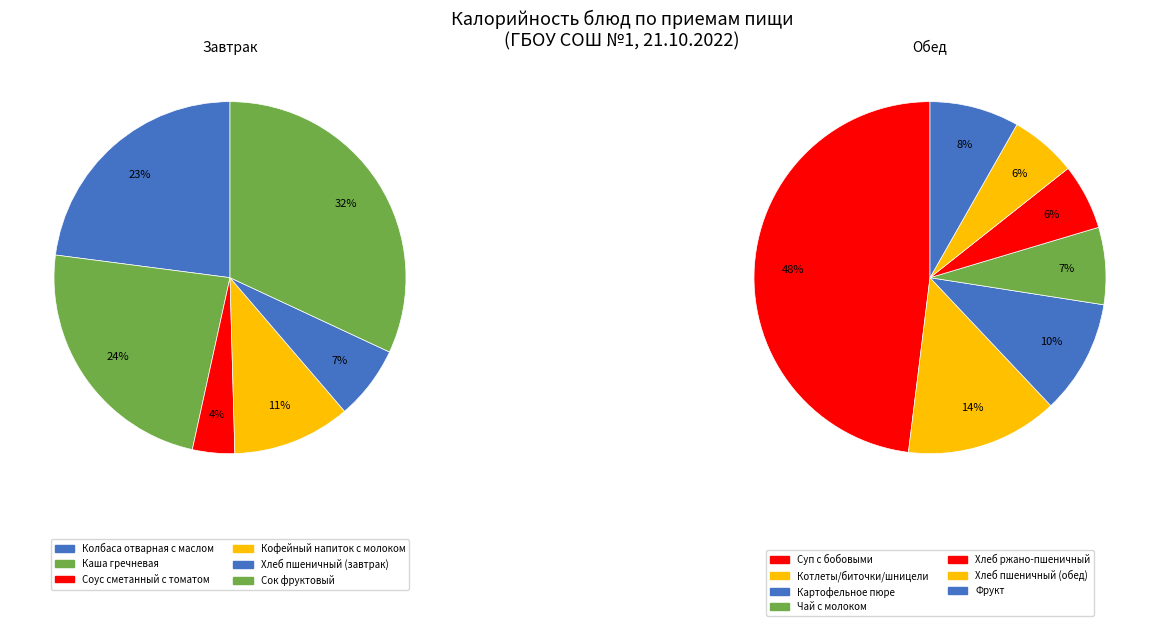

What is the ratio of the value at Сок фруктовый to the value at Колбаса отварная с маслом?

1.4